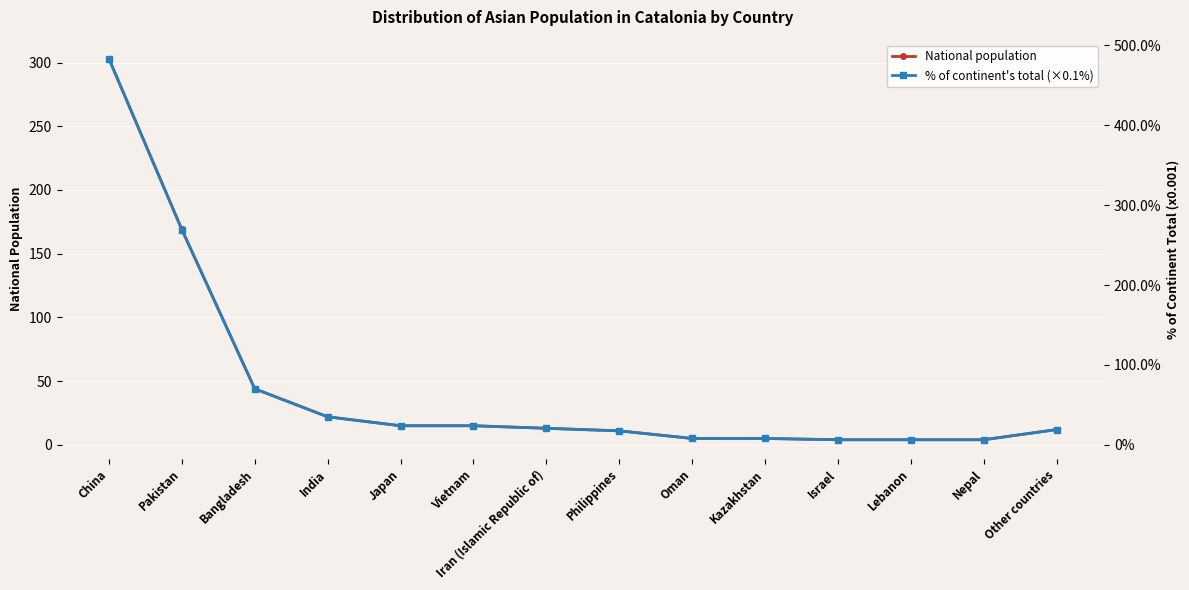

Which has a higher value, Nepal or Kazakhstan?

Kazakhstan